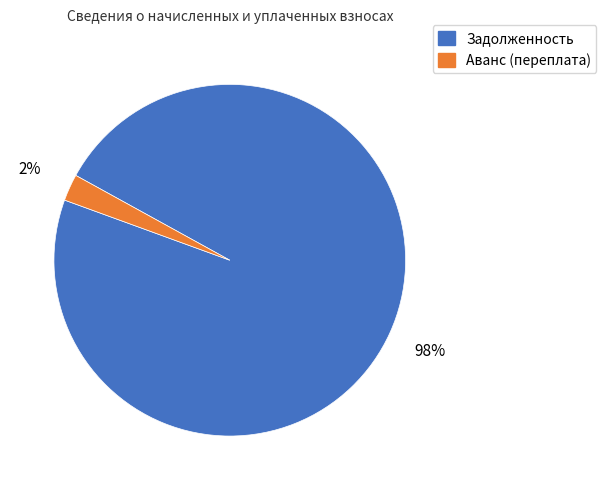

Do Аванс (переплата) and Задолженность together represent more than half of the pie?

Yes